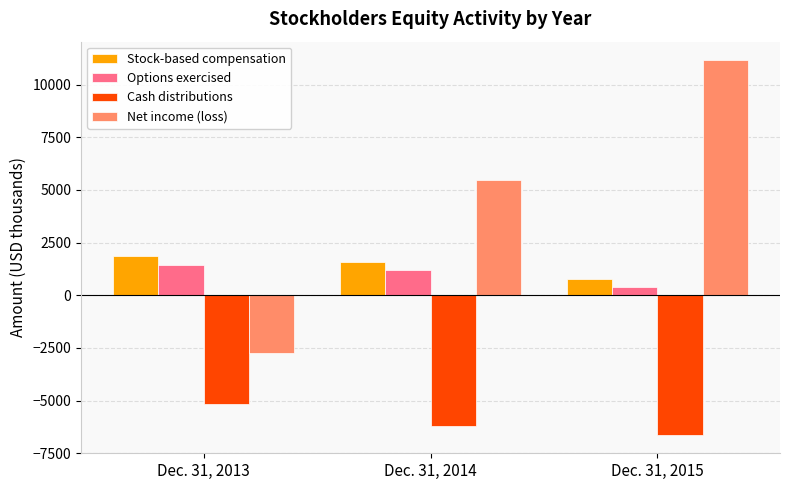

What is the maximum value for Cash distributions?

-5158